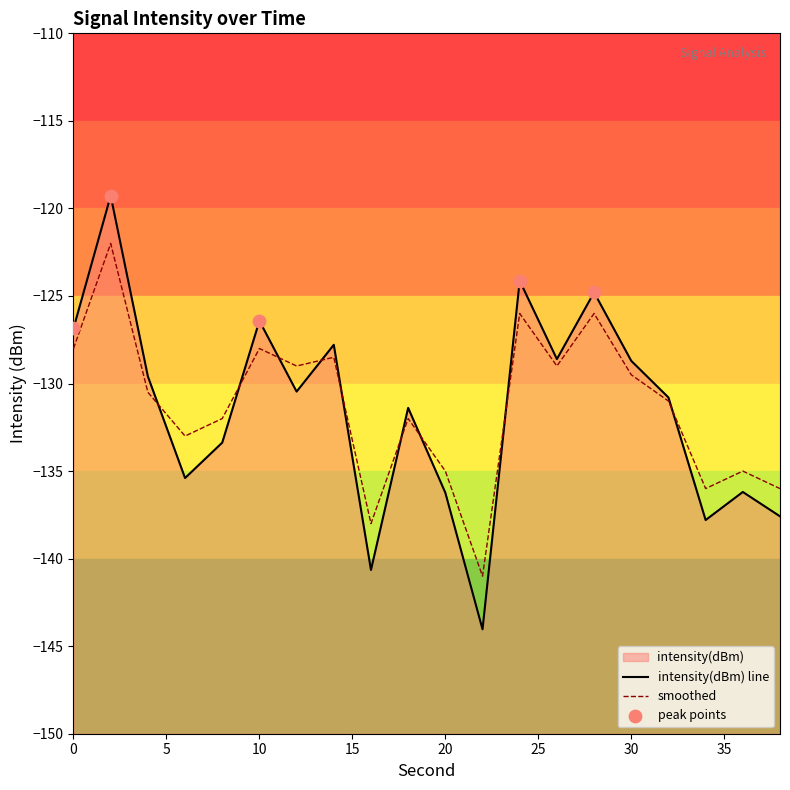

Which series reaches the maximum Y coordinate?

intensity(dBm)